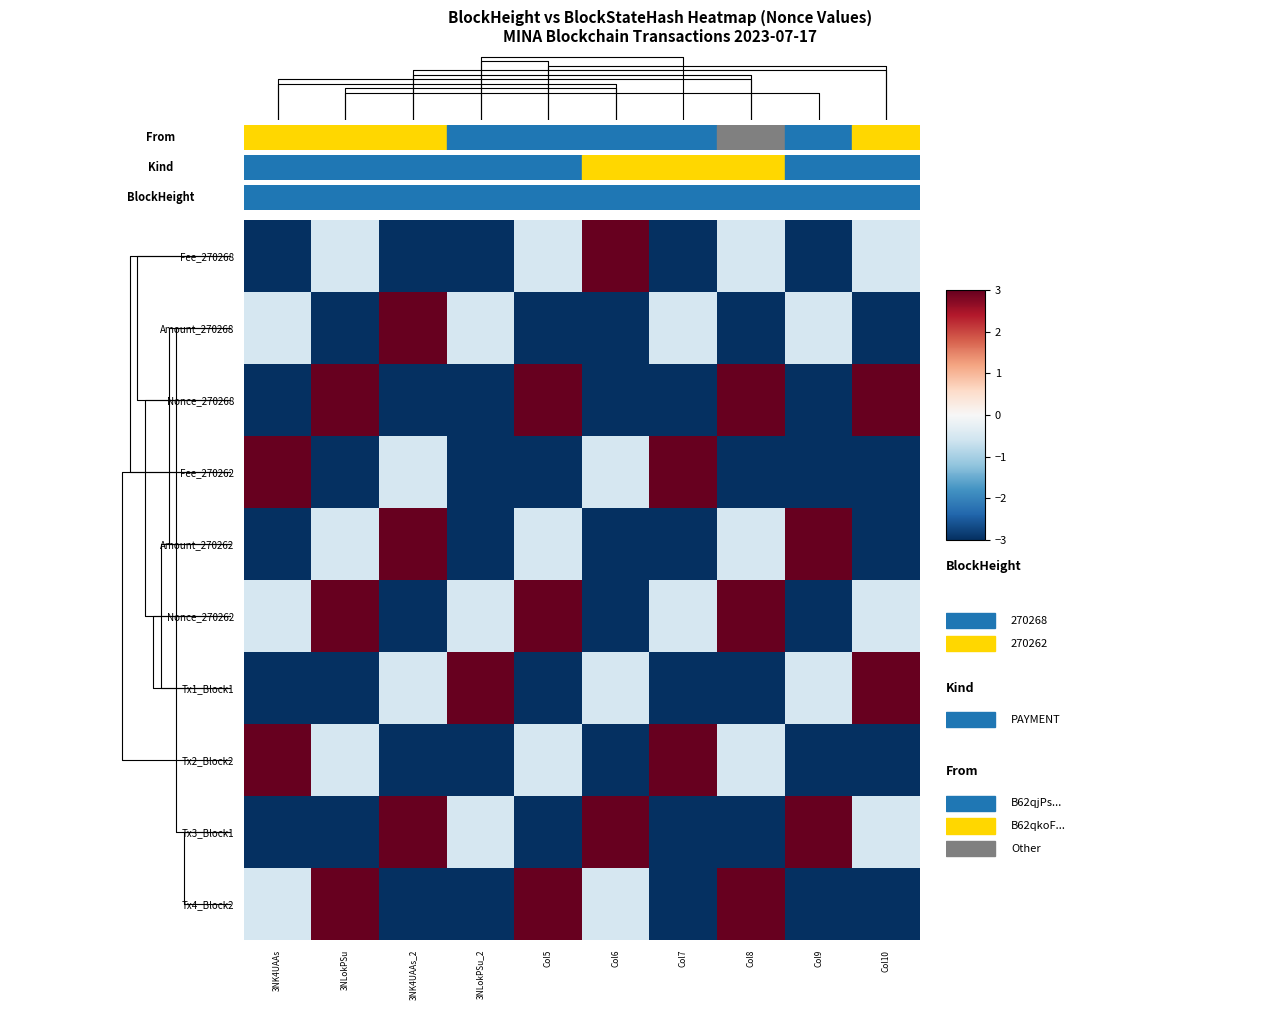

What is the spread (max minus min) of values at Col8?

6.0